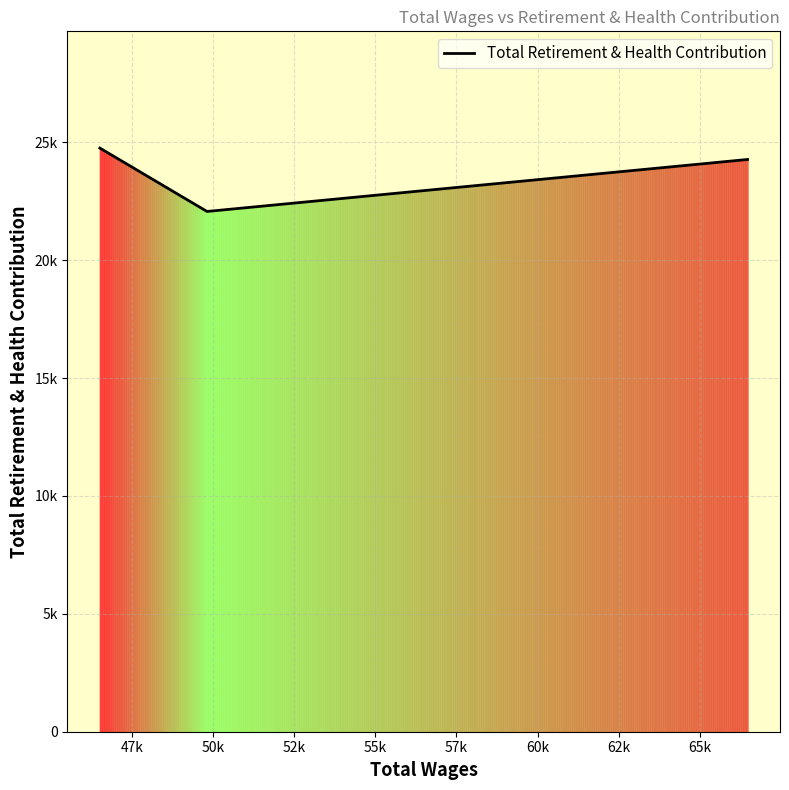

What is the label of the 4th point from the left?

52k